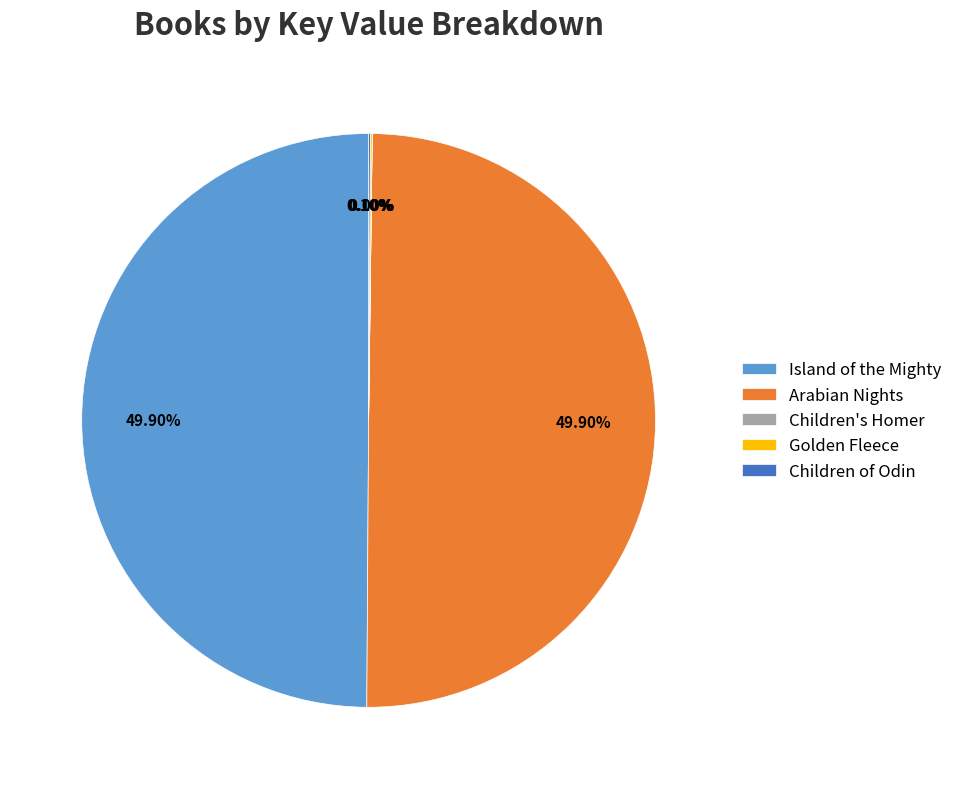

Count the number of slices in the pie.

5